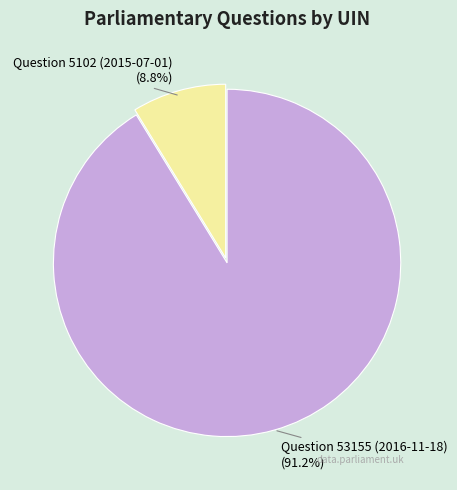

Is there a majority slice in this chart?

Yes